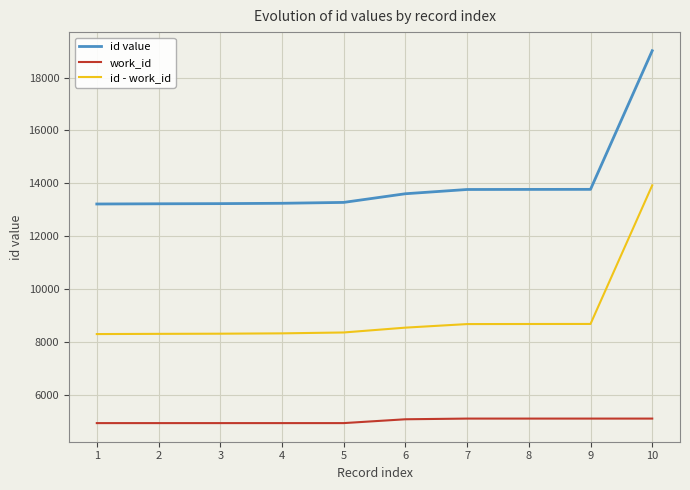

What is the minimum value for id value?

13216